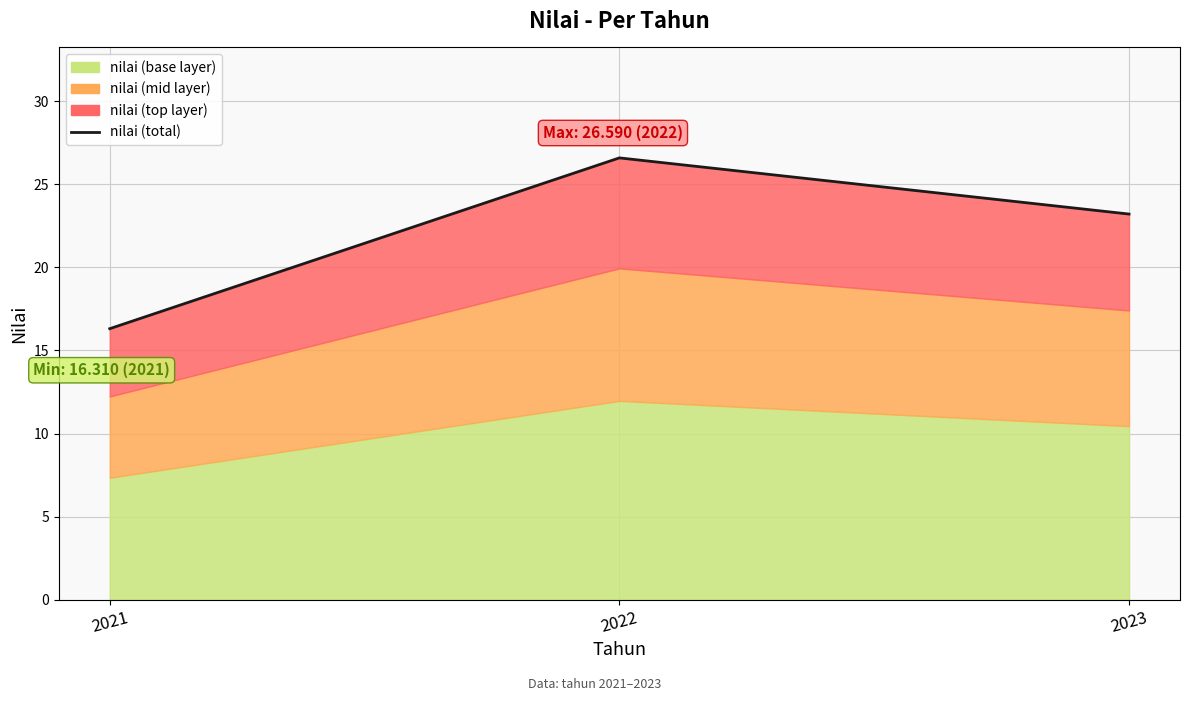

List the labels in order of value, smallest first.

2021, 2023, 2022